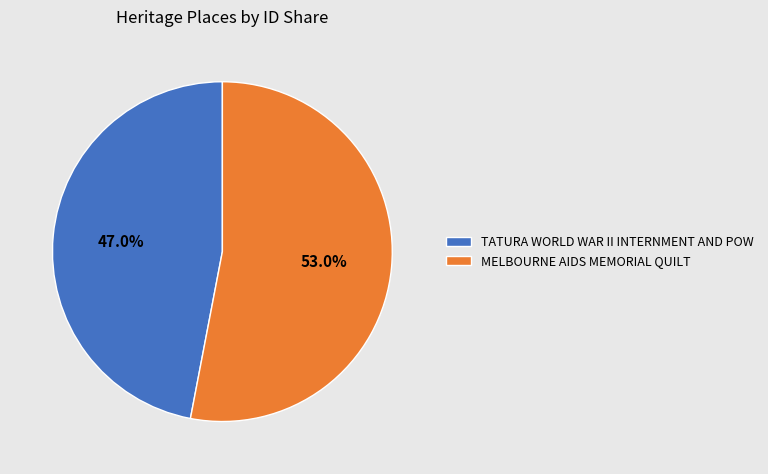

Combined, what portion of the pie is MELBOURNE AIDS MEMORIAL QUILT and TATURA WORLD WAR II INTERNMENT AND POW?

100.0%